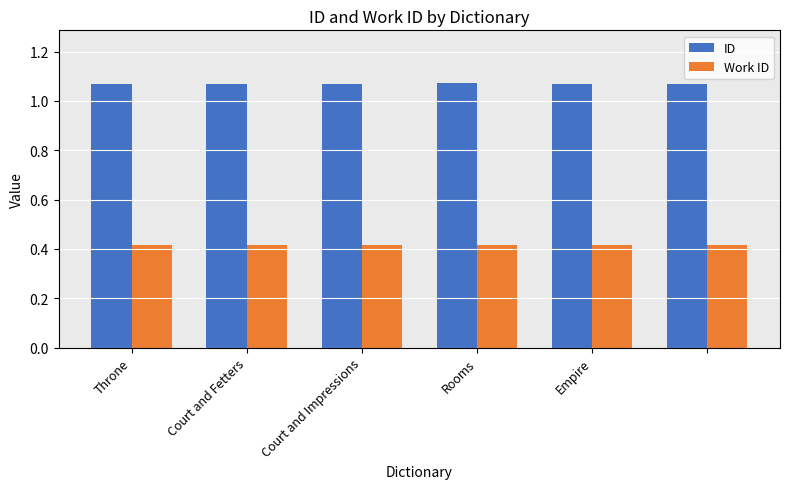

Which series has the largest total across all categories?

ID